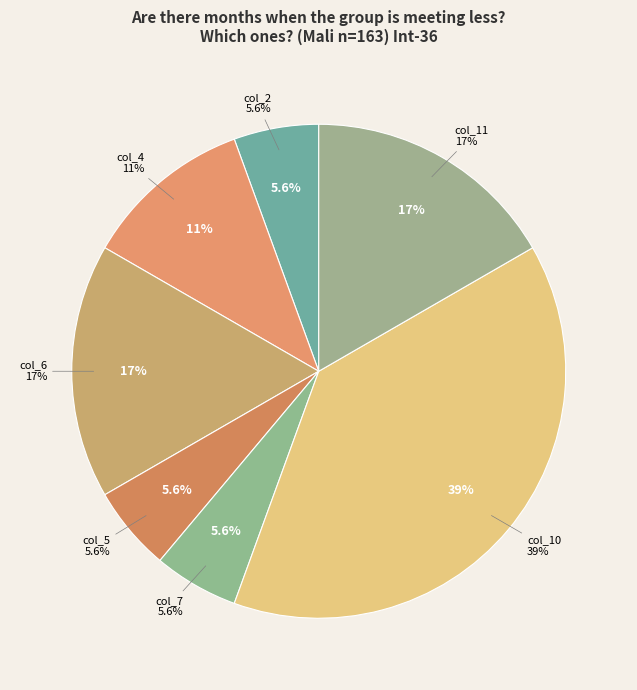

The col_9 slice represents 0% of the pie. True or false?

True